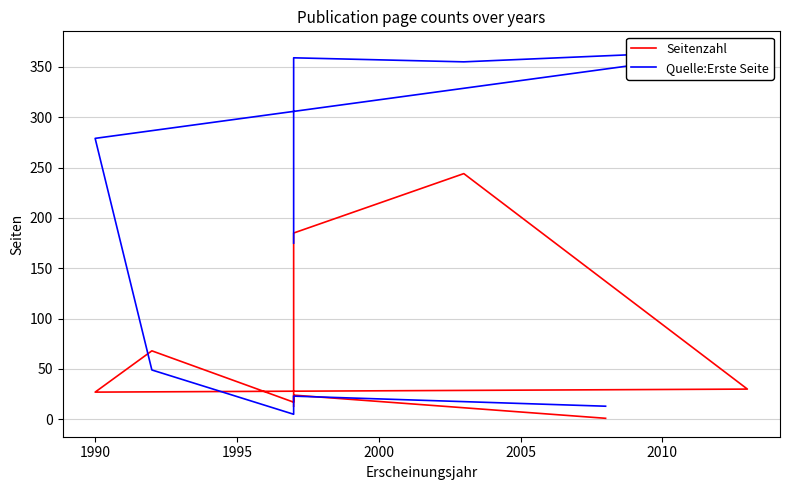

What are all the series names shown in the legend?

Seitenzahl, Quelle:Erste Seite